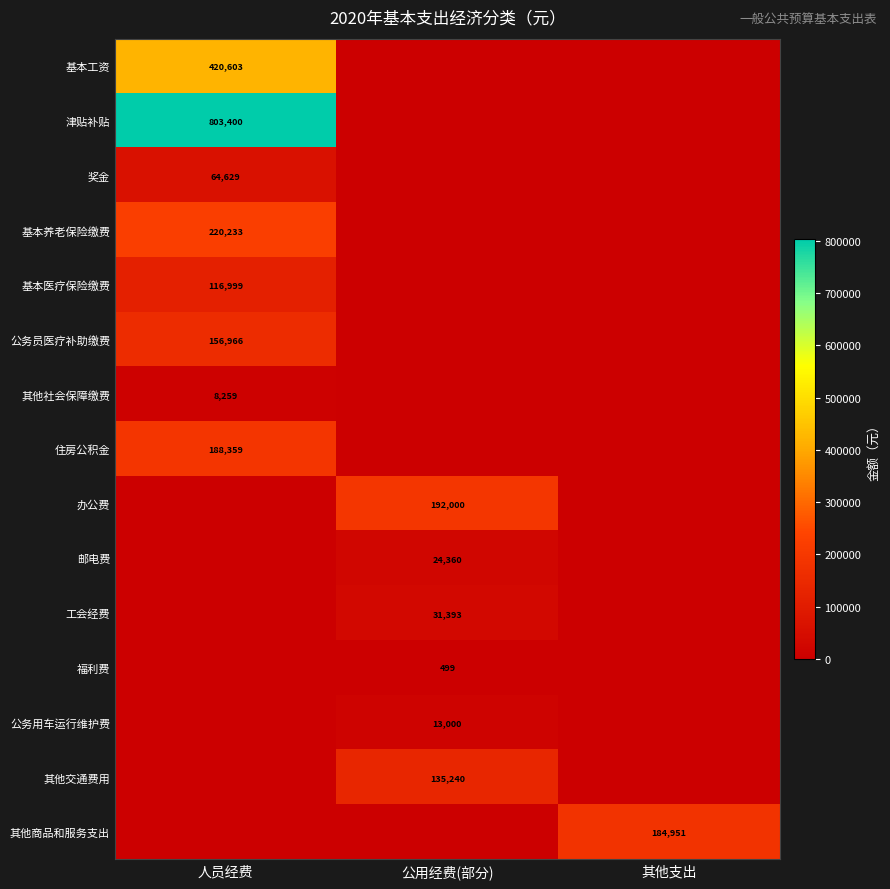

How many categories are shown in the chart?

3